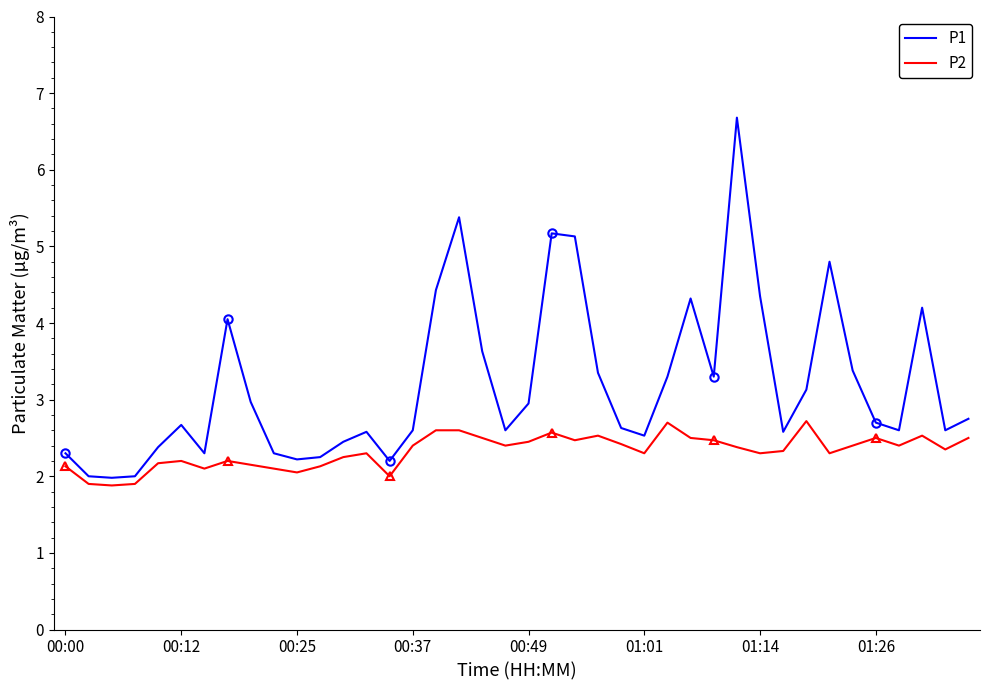

How many lines are shown in the chart?

2